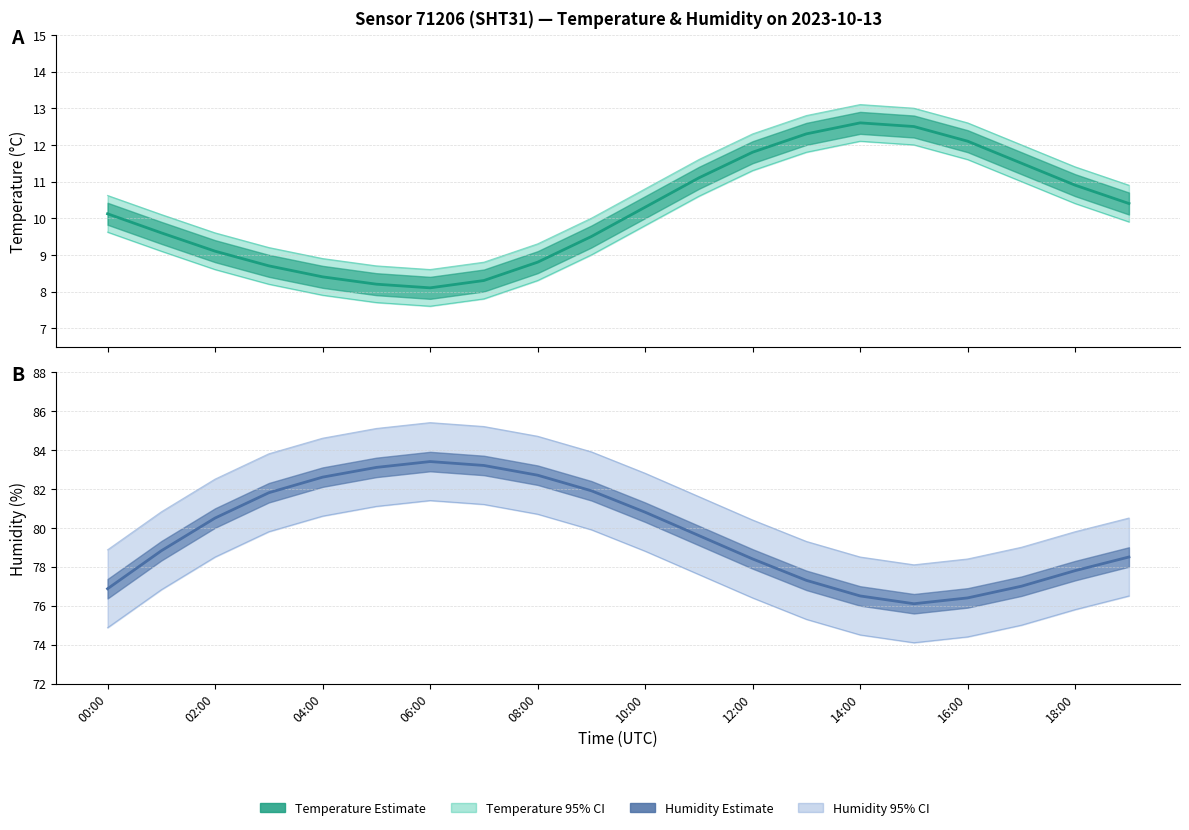

What is the sum of all values?

1593.3